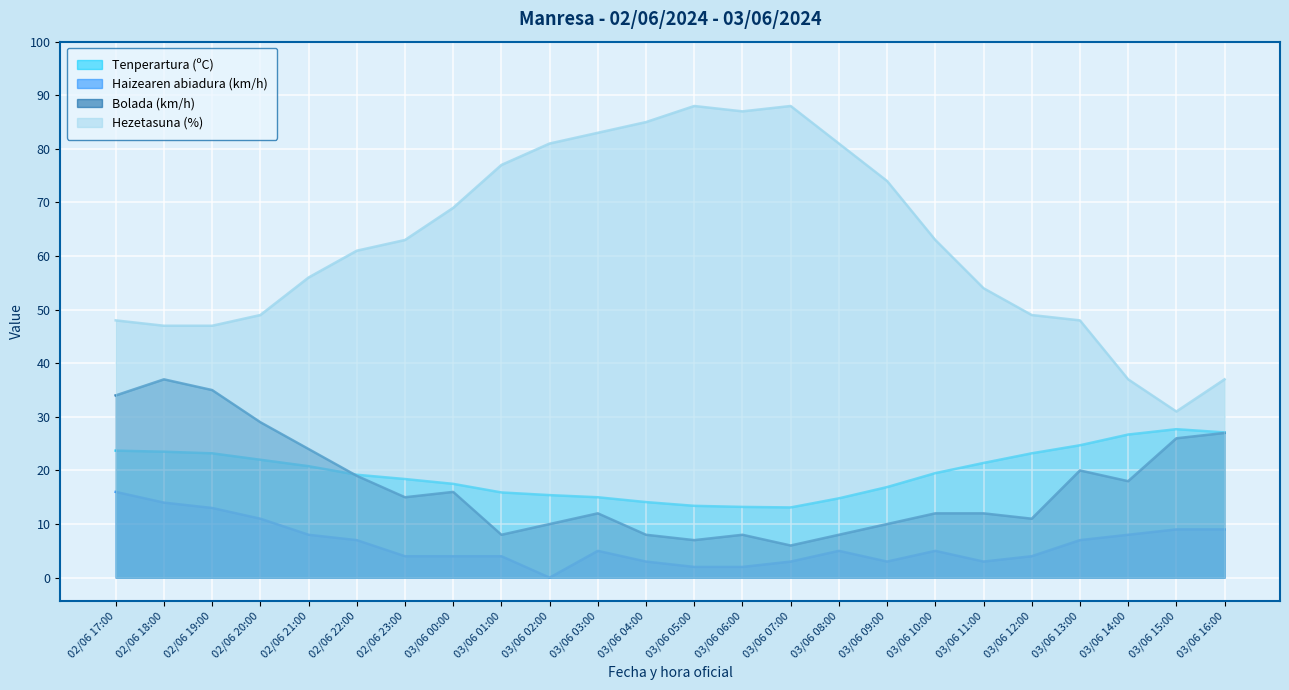

At which category does Haizearen abiadura (km/h) reach its first local valley?

03/06 02:00